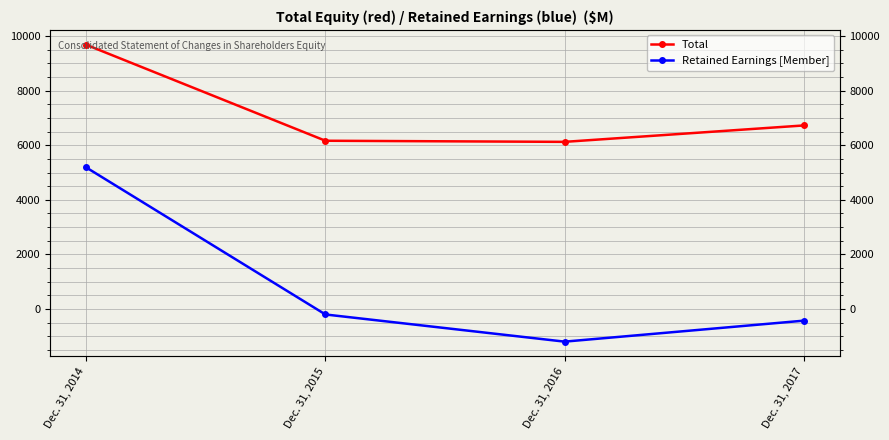

What is the approximate value of Retained Earnings [Member] at Dec. 31, 2017, to the nearest 10?

-430